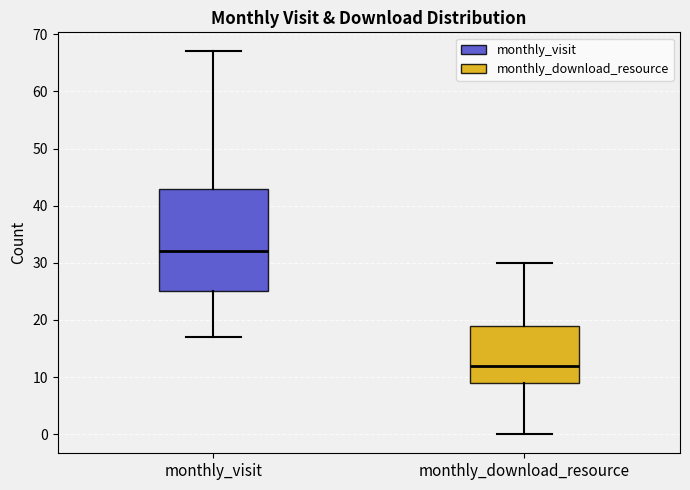

Which box's median line is the lowest?

monthly_download_resource